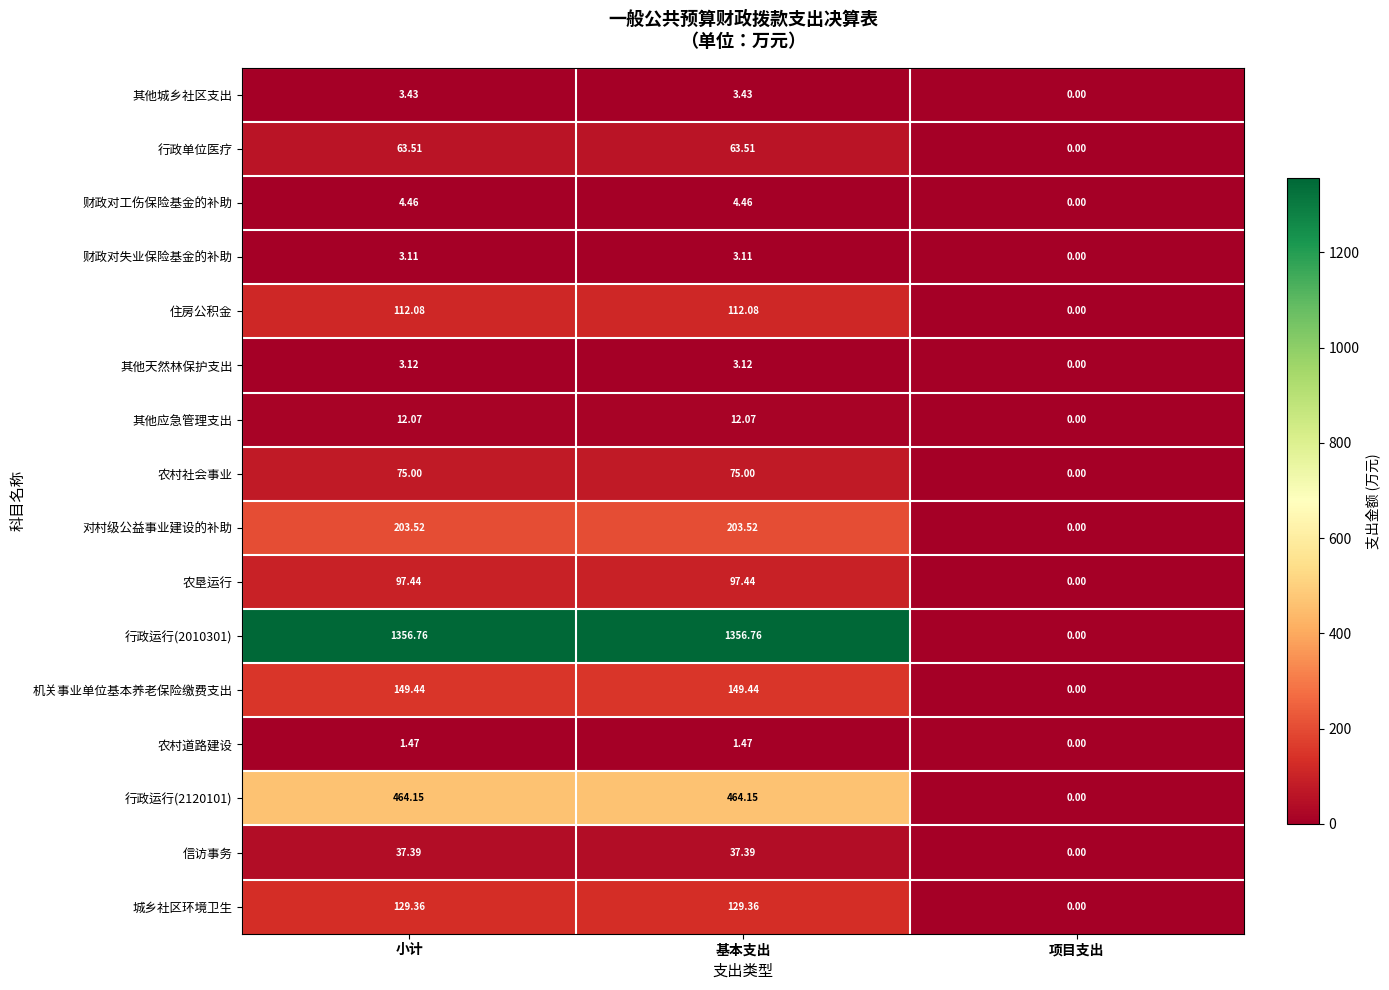

Where is 对村级公益事业建设的补助 nearest to the value 101?

项目支出